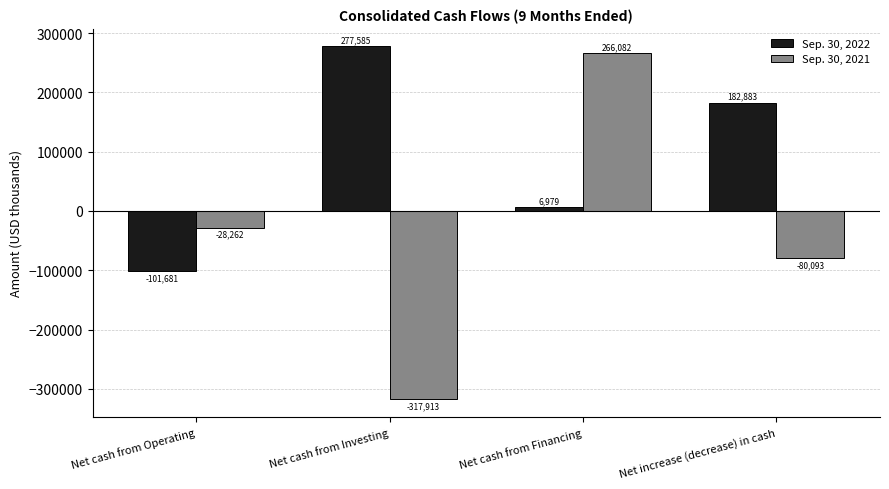

What position from the right is Net cash from Financing?

2